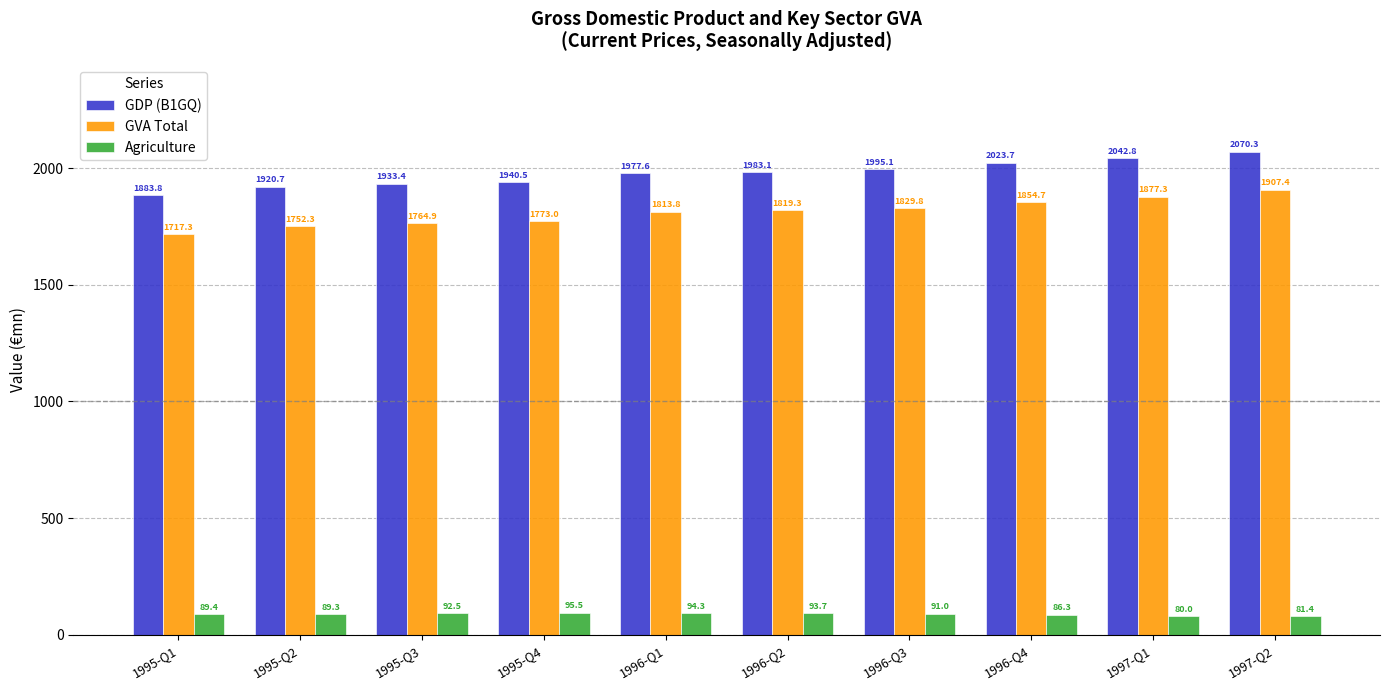

What is the sum of all Agriculture values?

893.4